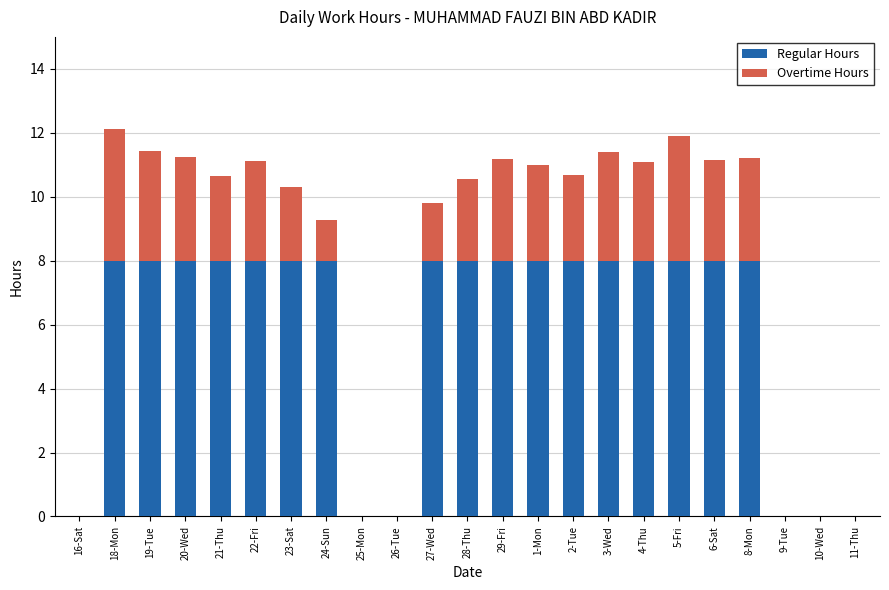

What is the total value across all series at 18-Mon?

12.1